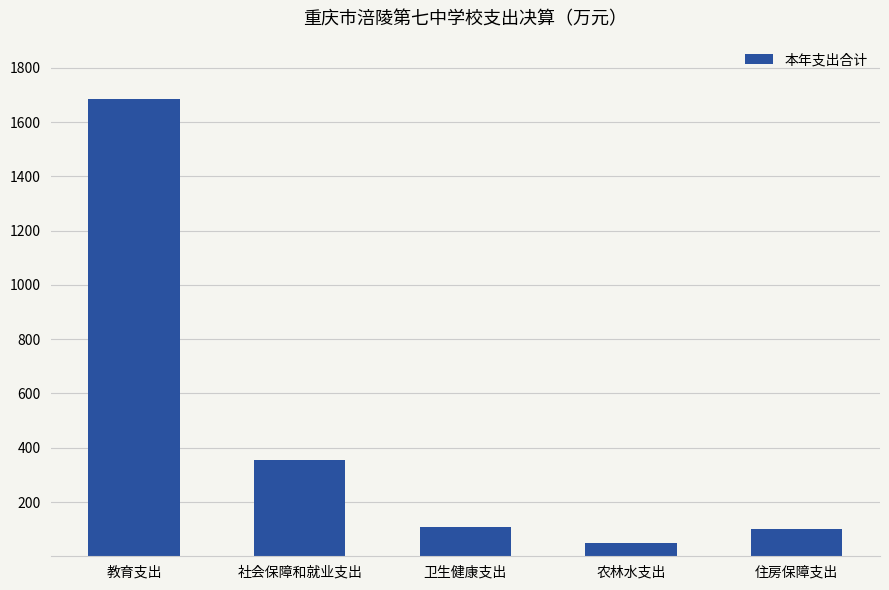

The value at 社会保障和就业支出 is 202.0. True or false?

False